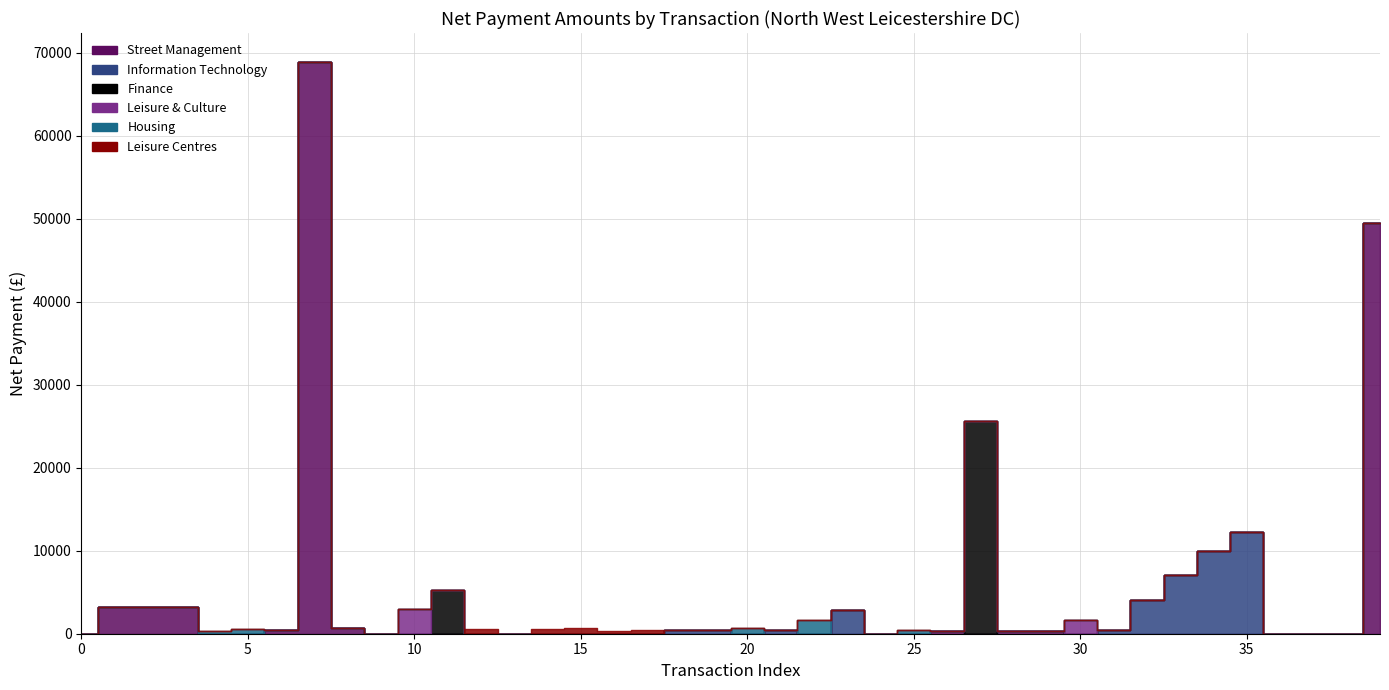

Reading right to left, what are all the values shown in this chart?

07/06/2017=49537.0	07/06/2017=807.5	07/06/2017=294.8	07/06/2017=368.7	07/06/2017=12210.5	07/06/2017=10000.0	07/06/2017=7130.6	07/06/2017=4101.9	07/06/2017=495.0	07/06/2017=1600.0	07/06/2017=281.6	07/06/2017=273.3	07/06/2017=25648.5	07/06/2017=341.4	07/06/2017=475.0	07/06/2017=2205.8	07/06/2017=2856.4	07/06/2017=1625.0	07/06/2017=399.1	07/06/2017=692.1	07/06/2017=481.1	07/06/2017=496.4	07/06/2017=498.0	07/06/2017=307.5	07/06/2017=744.6	07/06/2017=537.0	07/06/2017=297.2	07/06/2017=544.6	21/06/2017=5301.4	07/06/2017=3015.0	14/06/2017=486.0	12/07/2017=711.0	07/06/2017=68947.0	07/06/2017=408.9	07/06/2017=549.5	07/06/2017=300.0	28/06/2017=3239.0	28/06/2017=3239.0	28/06/2017=3239.0	07/06/2017=275.0